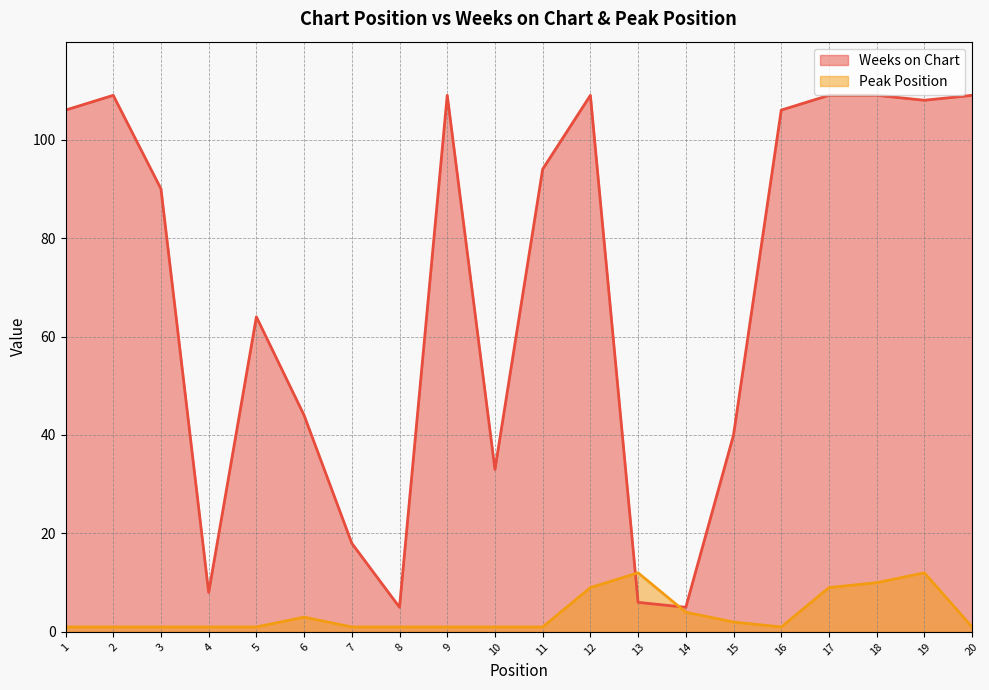

Rank the categories by Peak Position value from highest to lowest.

13, 19, 18, 12, 17, 14, 6, 15, 1, 2, 3, 4, 5, 7, 8, 9, 10, 11, 16, 20